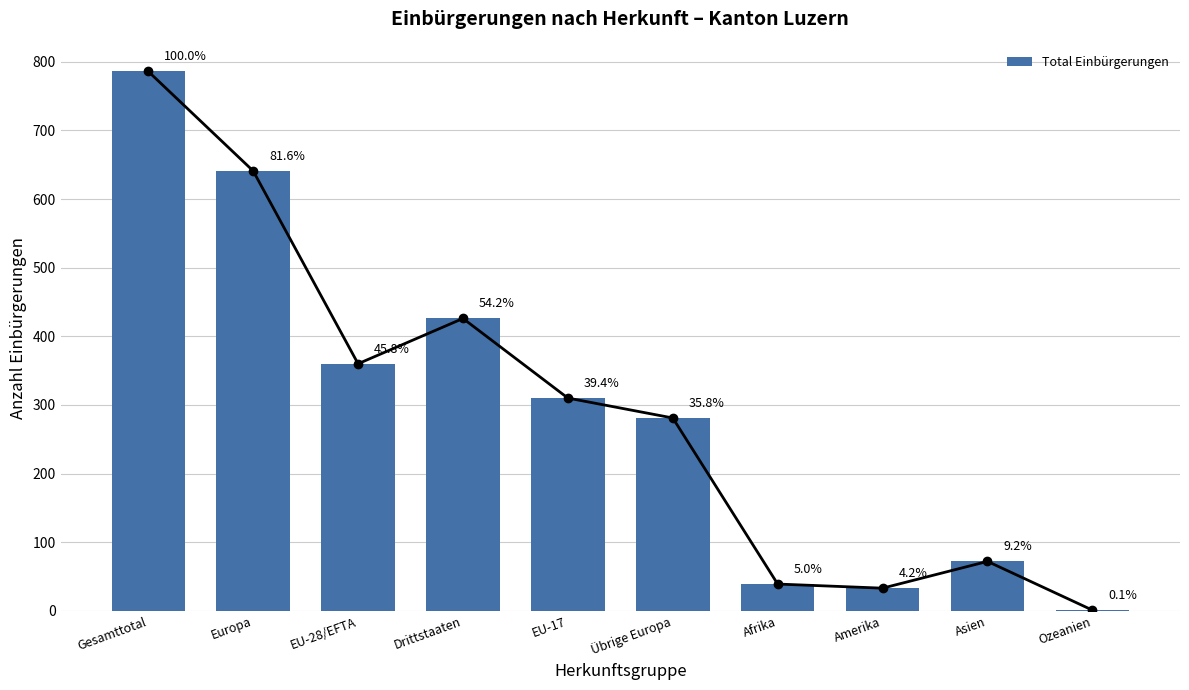

What is the sum of the Total Einbürgerungen values at Europa and Drittstaaten?

1067